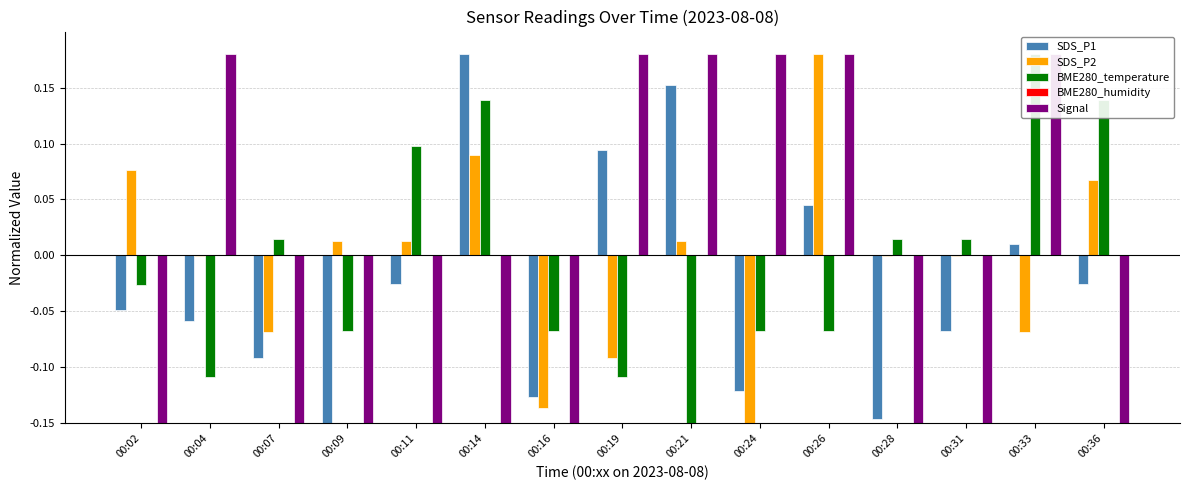

How many values in the SDS_P2 series are below 0?

8